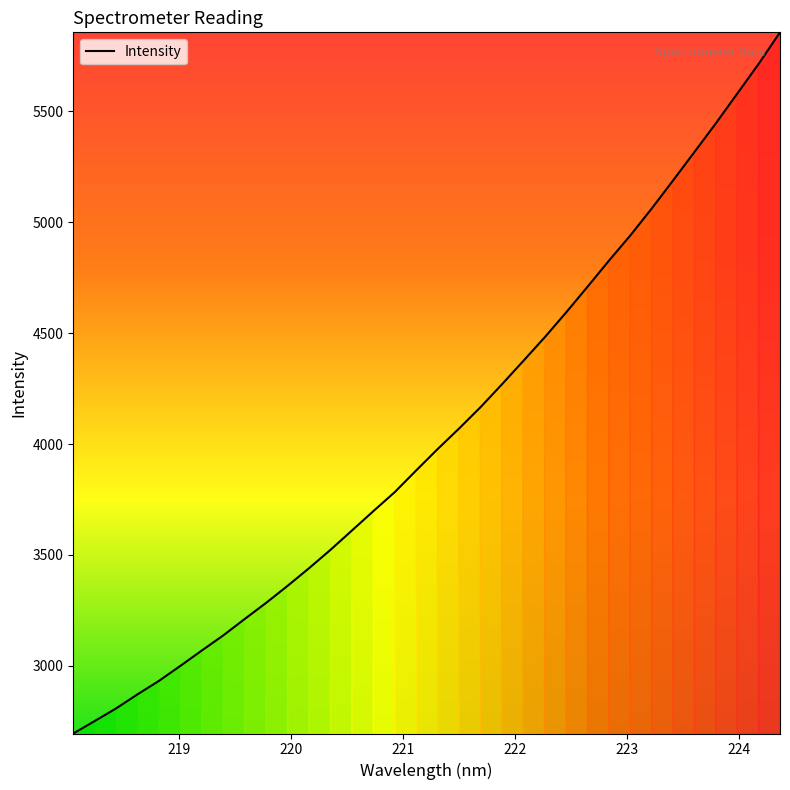

What is the maximum value shown in the chart?

5857.0